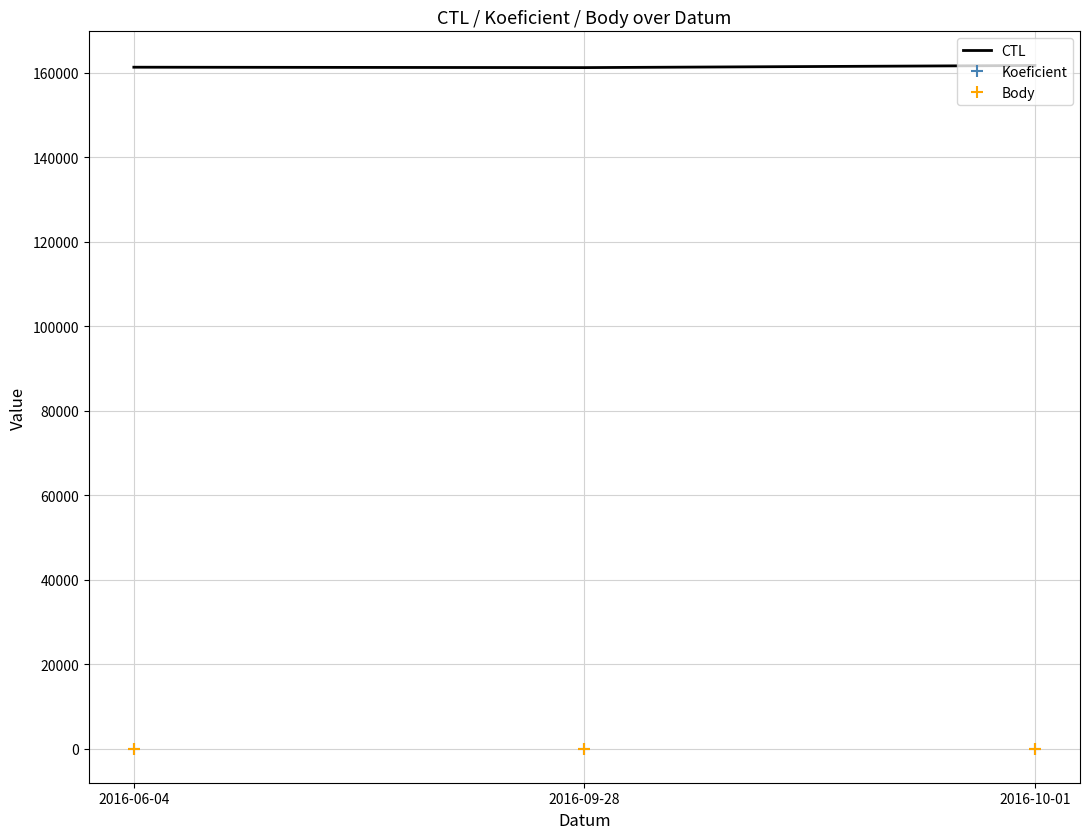

Read the CTL value at 2016-10-01, to the nearest 100.

161700